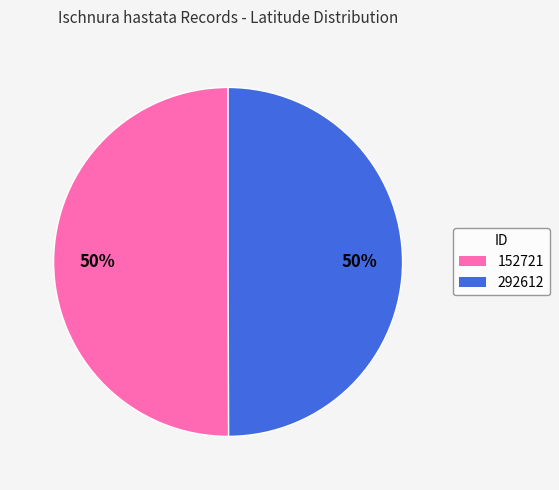

What percentage is the 292612 slice, to the nearest percent?

50%